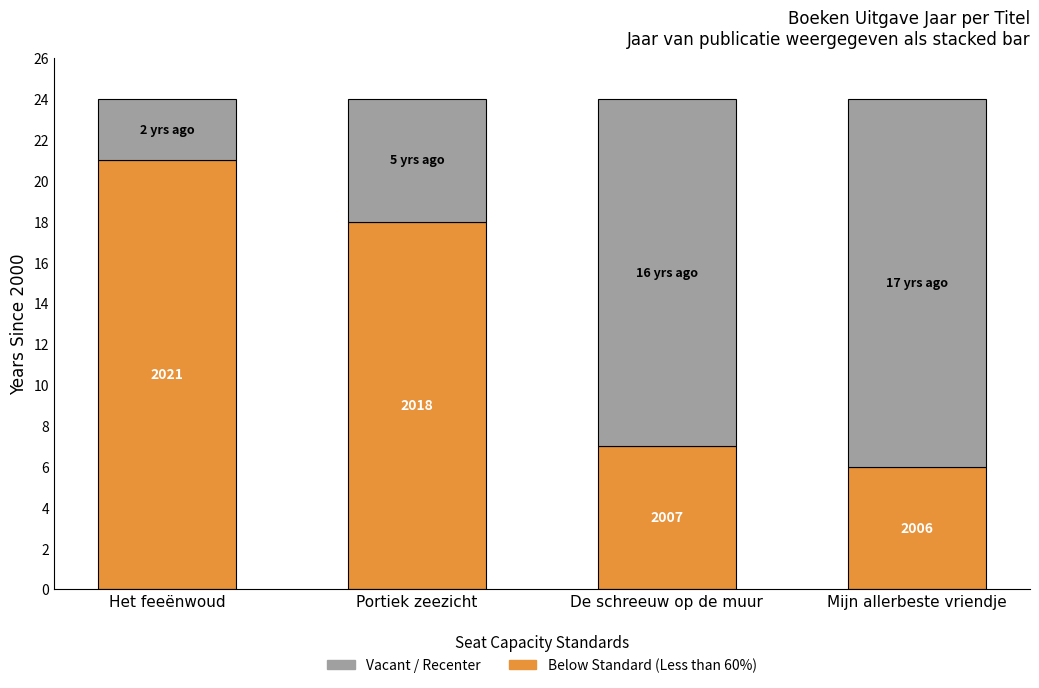

What is the label of the 4th bar from the right?

Het feeënwoud